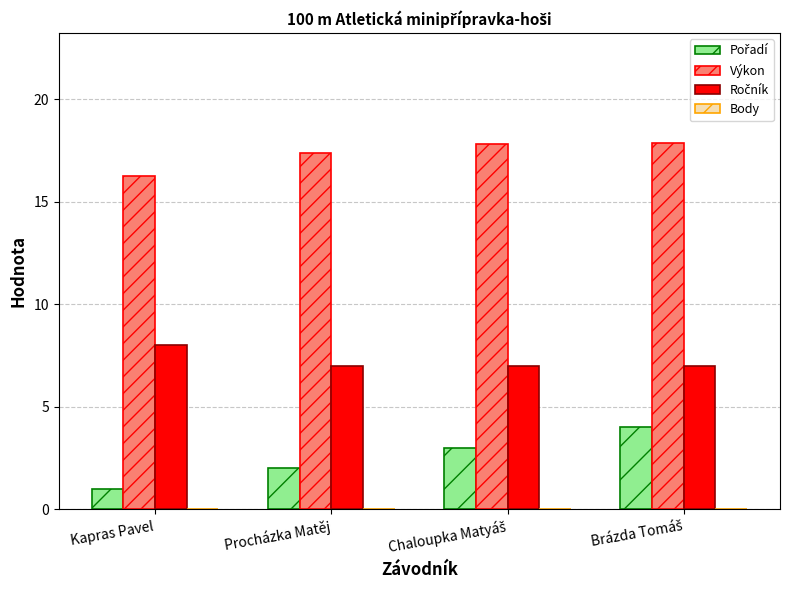

Which label corresponds to the smallest value in the chart?

Kapras Pavel